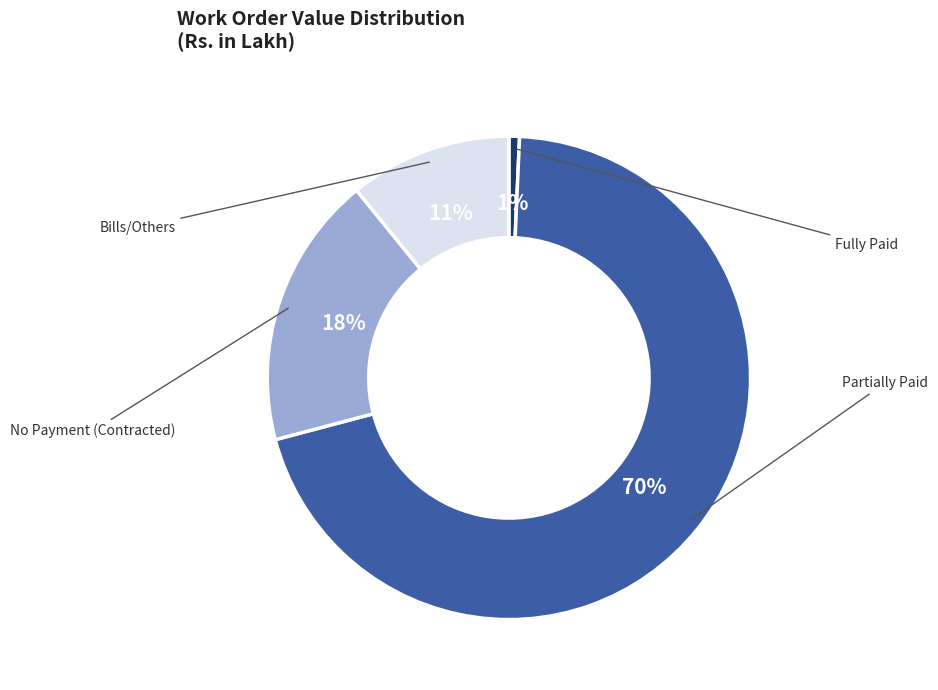

To the nearest percent, what is the average slice percentage?

25%